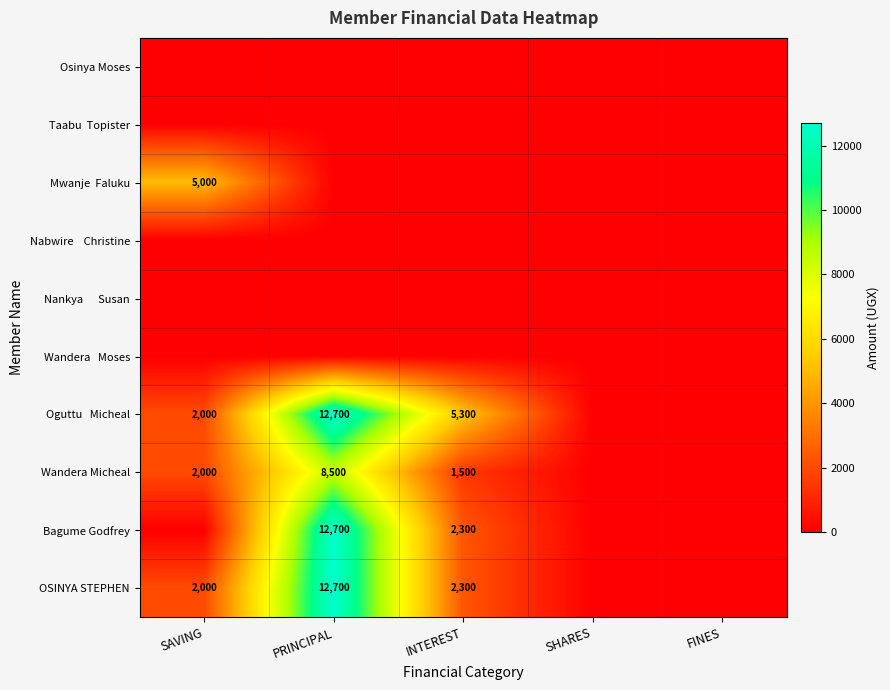

The value of Mwanje Faluku at PRINCIPAL is 2675. True or false?

False